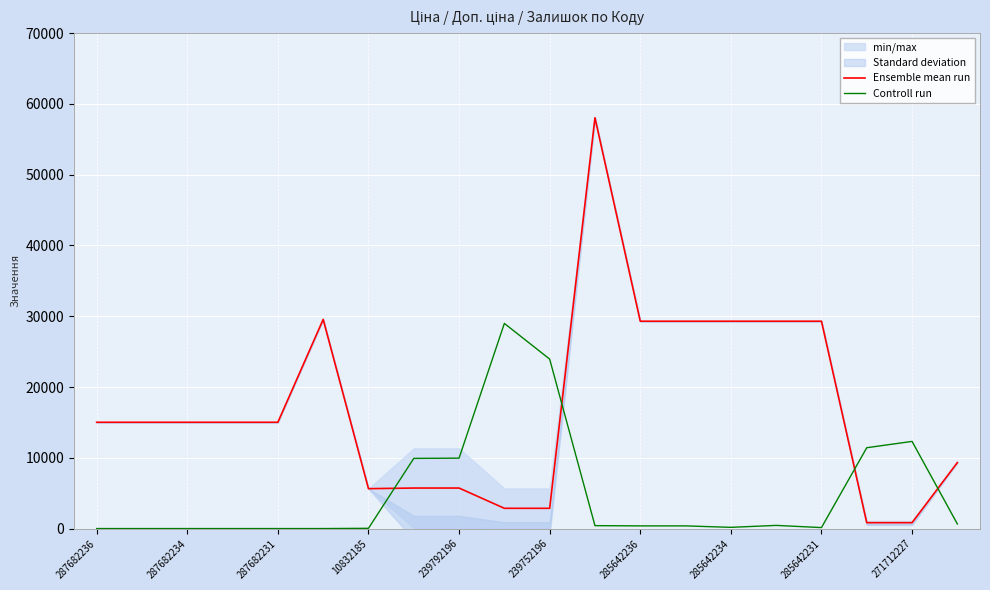

How many times do Ensemble mean run and Controll run cross each other?

4